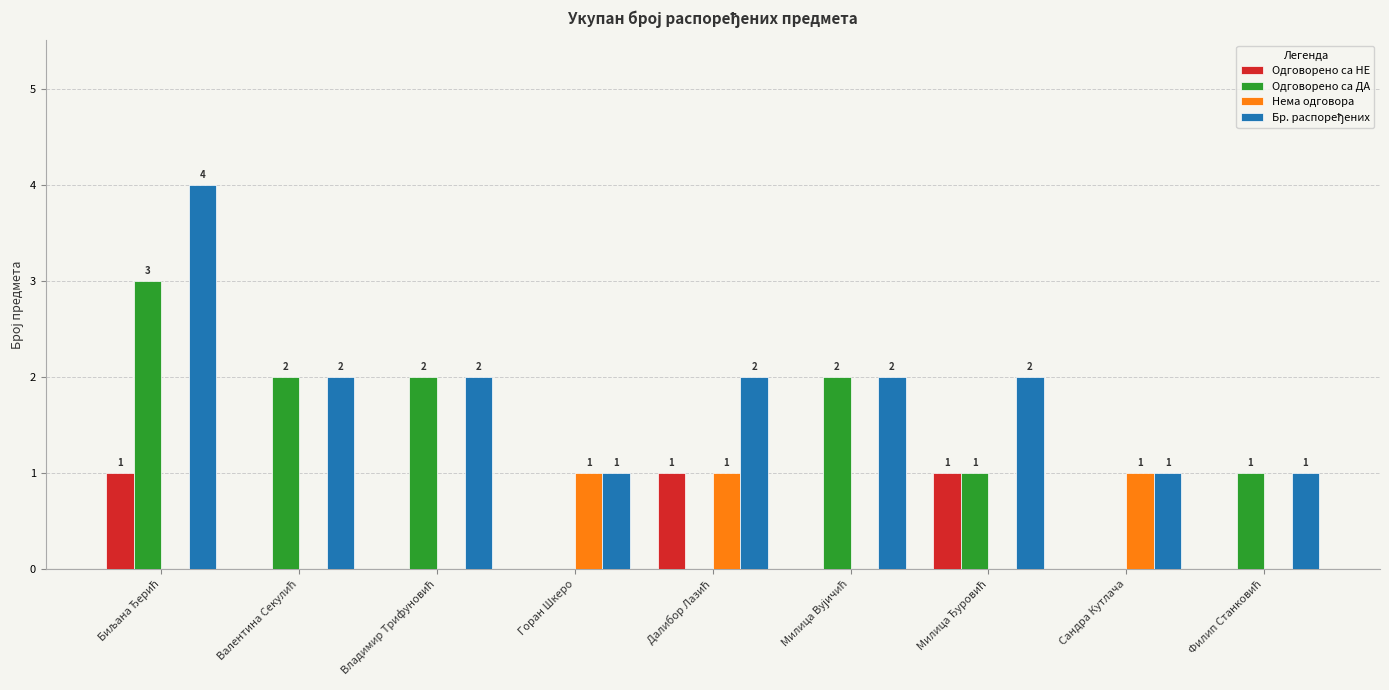

True or false: Нема одговора has a value of 0 at Сандра Кутлача.

False